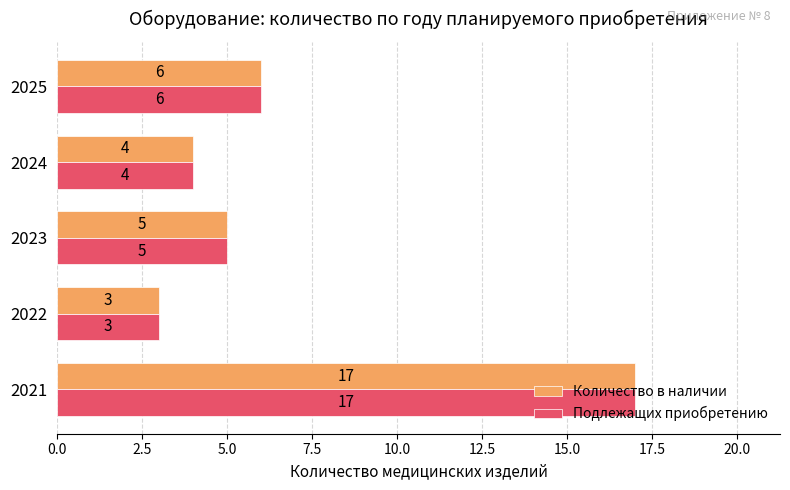

What is the average value of the Количество в наличии series?

7